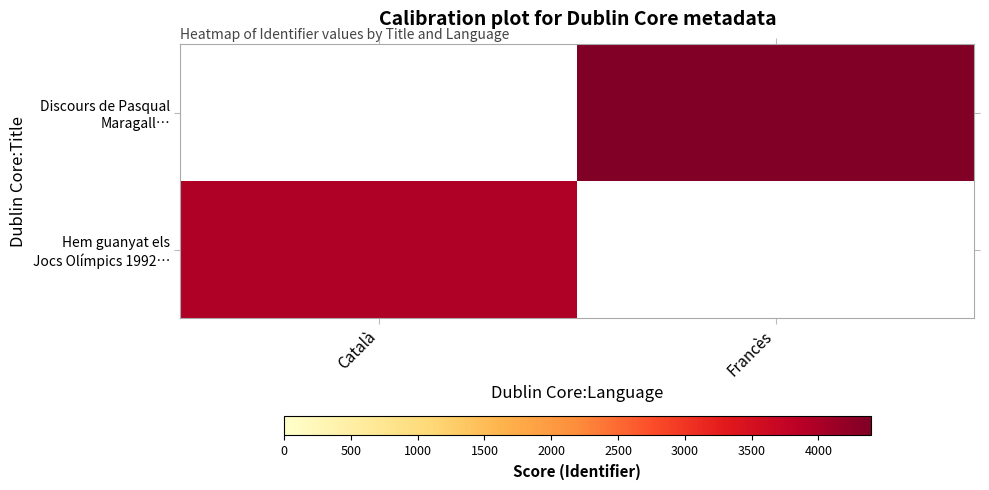

Is the value of Discours de Pasqual Maragall… at Francès greater than the value of Hem guanyat els Jocs Olímpics 1992… at Català?

Yes